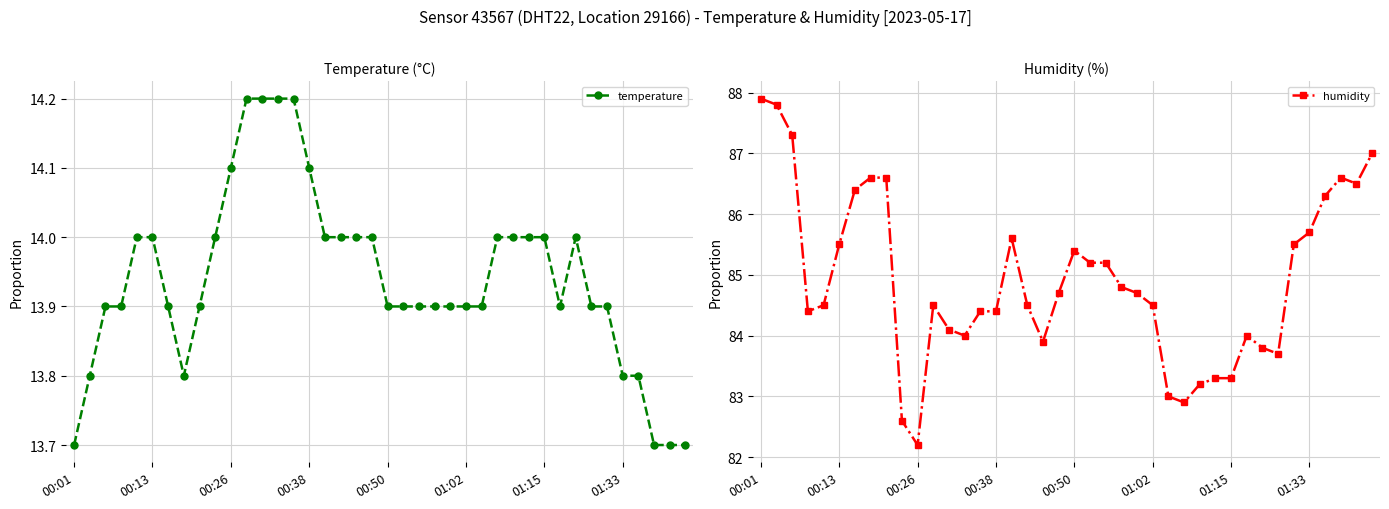

What is the minimum value shown in the chart?

13.7